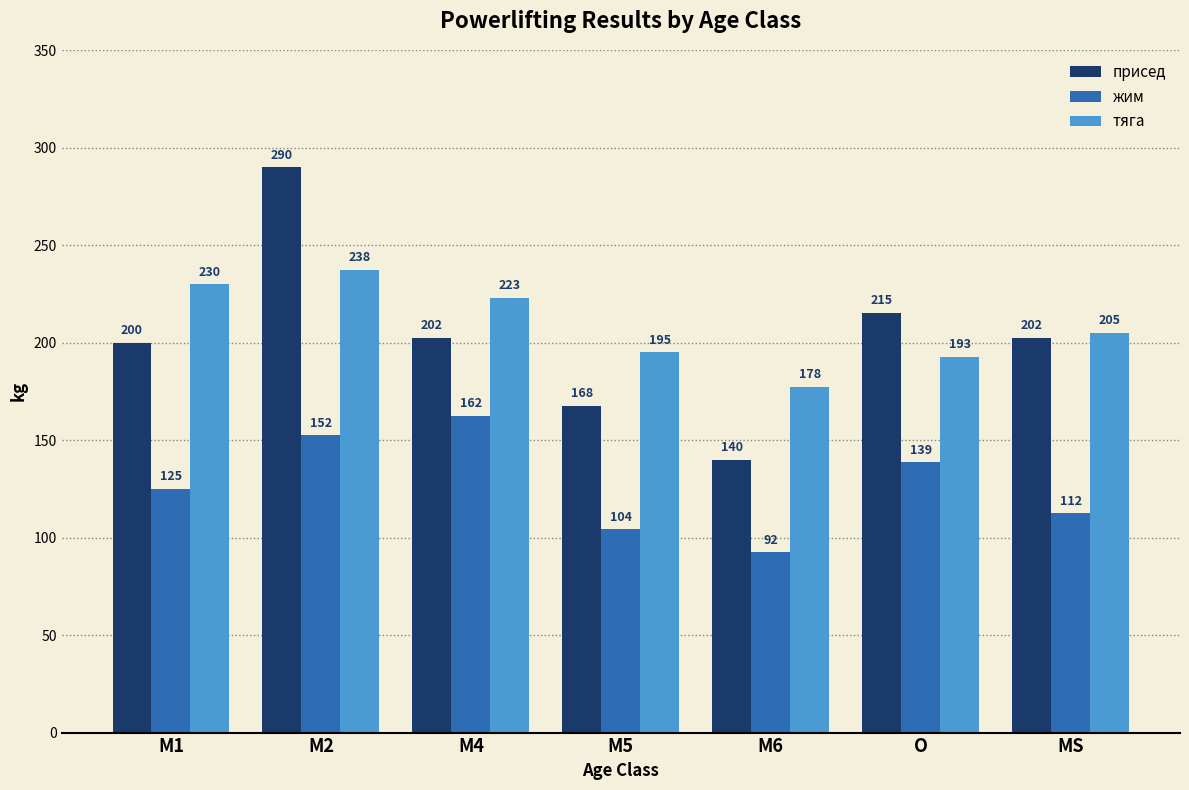

Rank the categories by жим value from lowest to highest.

M6, M5, MS, M1, O, M2, M4